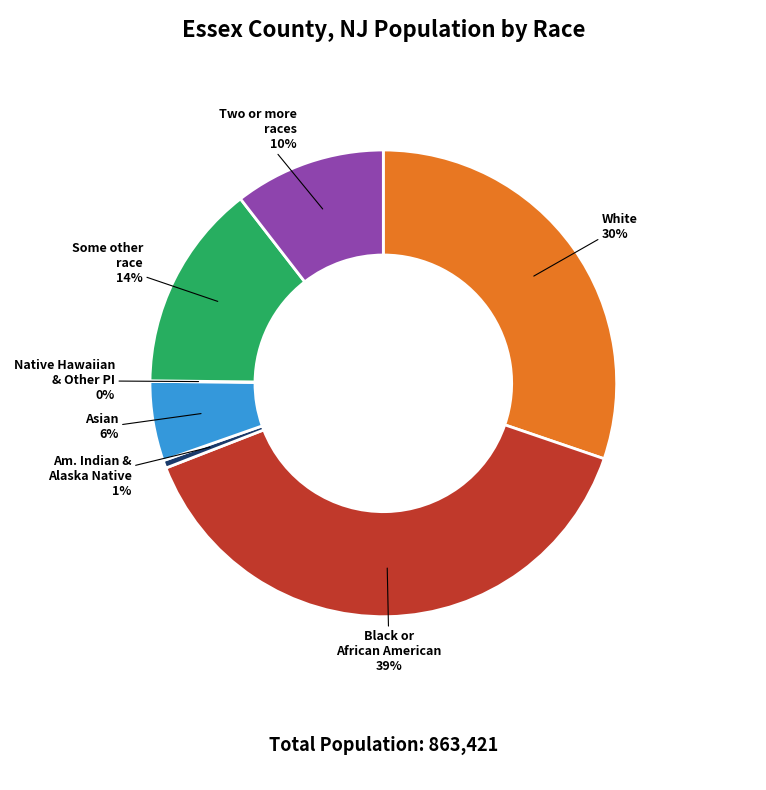

Is there a majority slice in this chart?

No